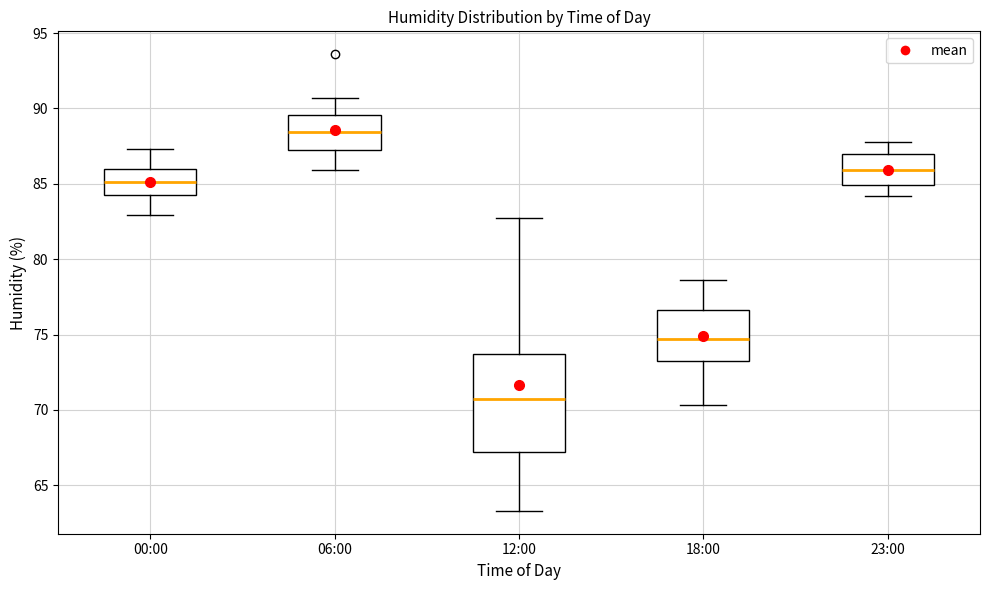

Which box's median line is the lowest?

12:00